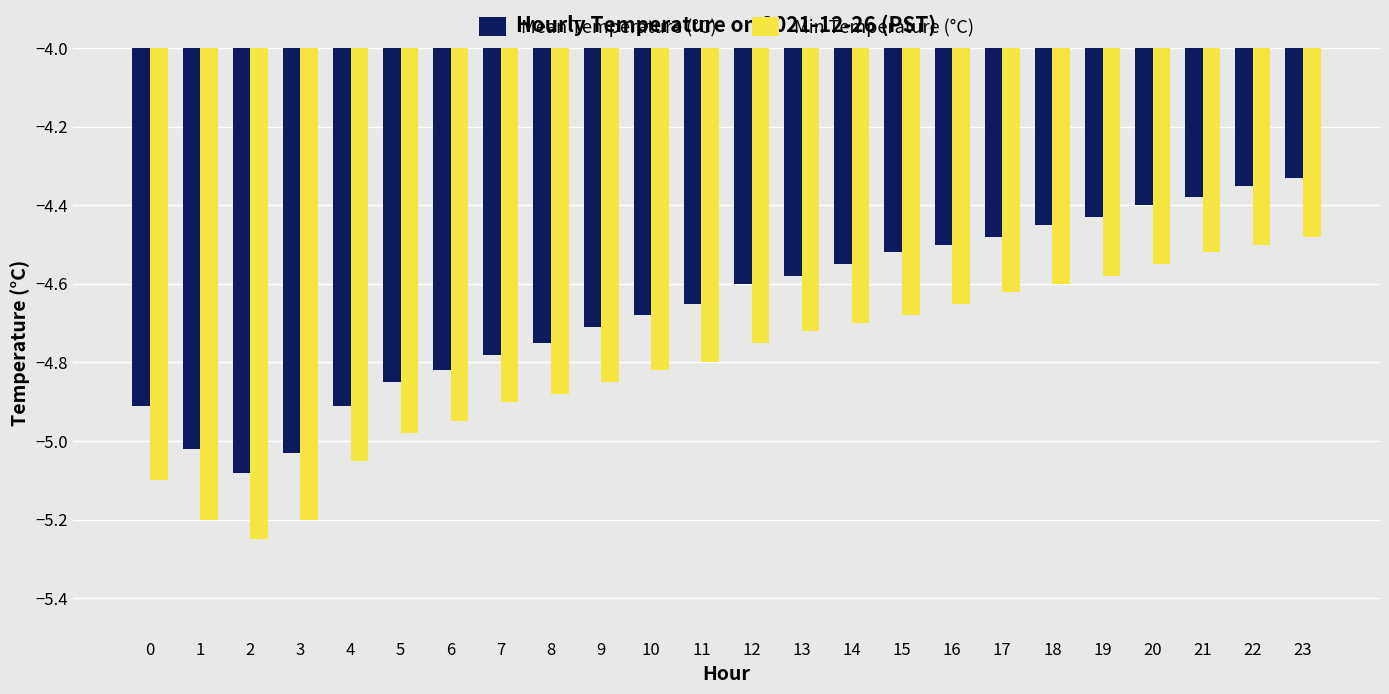

List the series in order of their peak value, highest first.

Mean Temperature (°C), Min Temperature (°C)